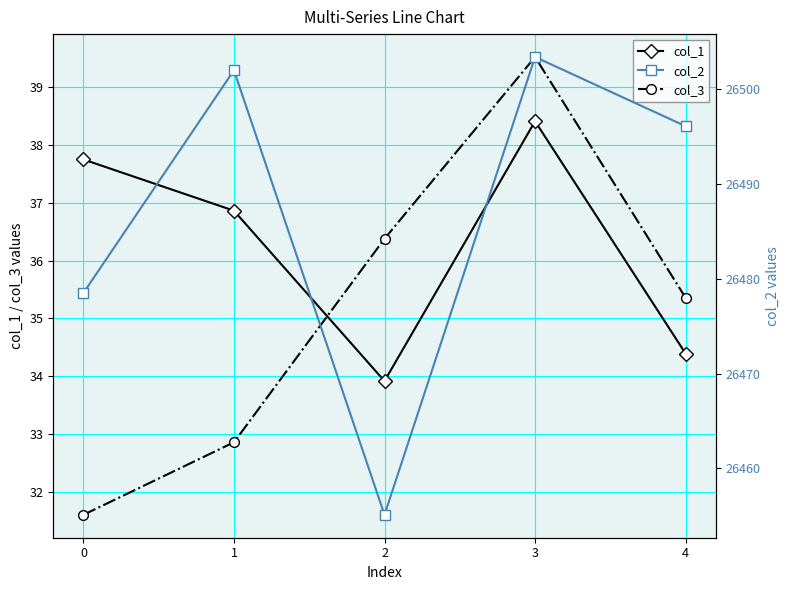

True or false: col_3 has more than 1 interior local peaks.

False